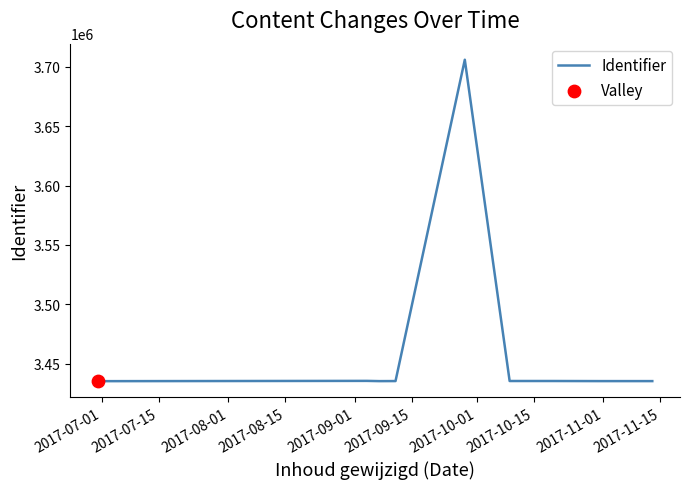

What is the difference between the maximum and minimum values?

270586